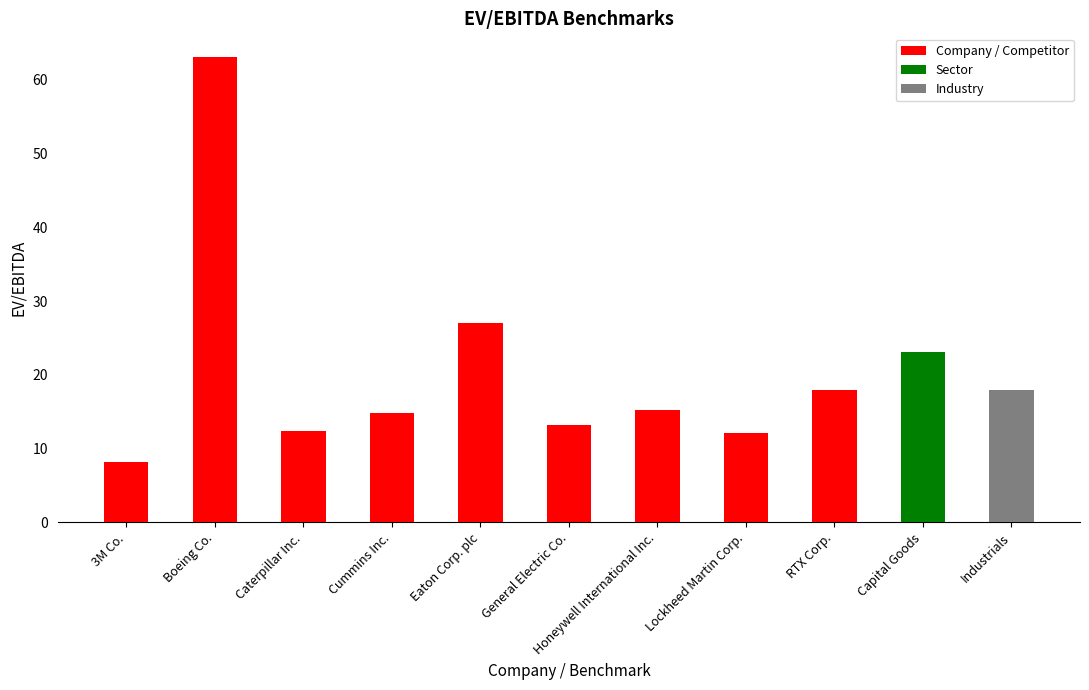

Does the chart contain stacked bars?

No